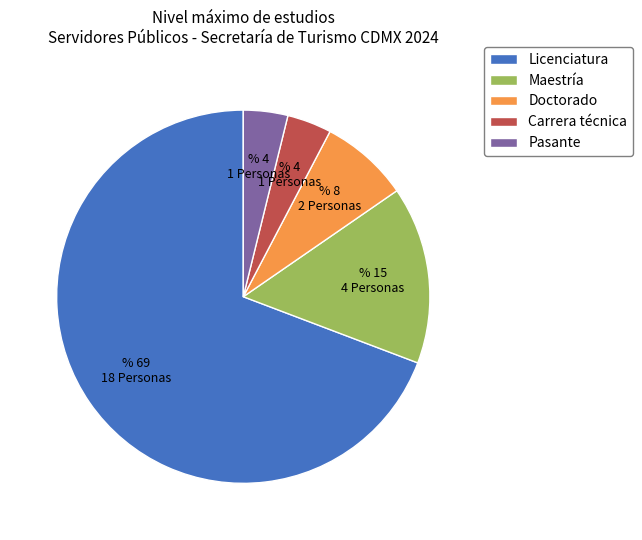

Approximately how many times larger is the value at Carrera técnica compared to Pasante?

1.0